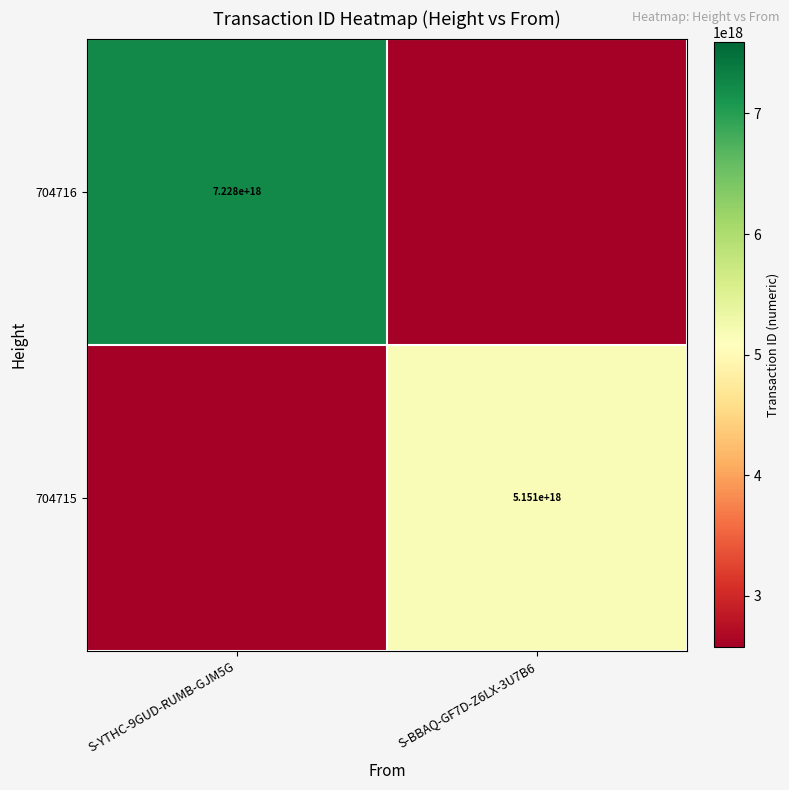

The 704716 series shows 7228000000000000000 at S-YTHC-9GUD-RUMB-GJM5G. True or false?

True